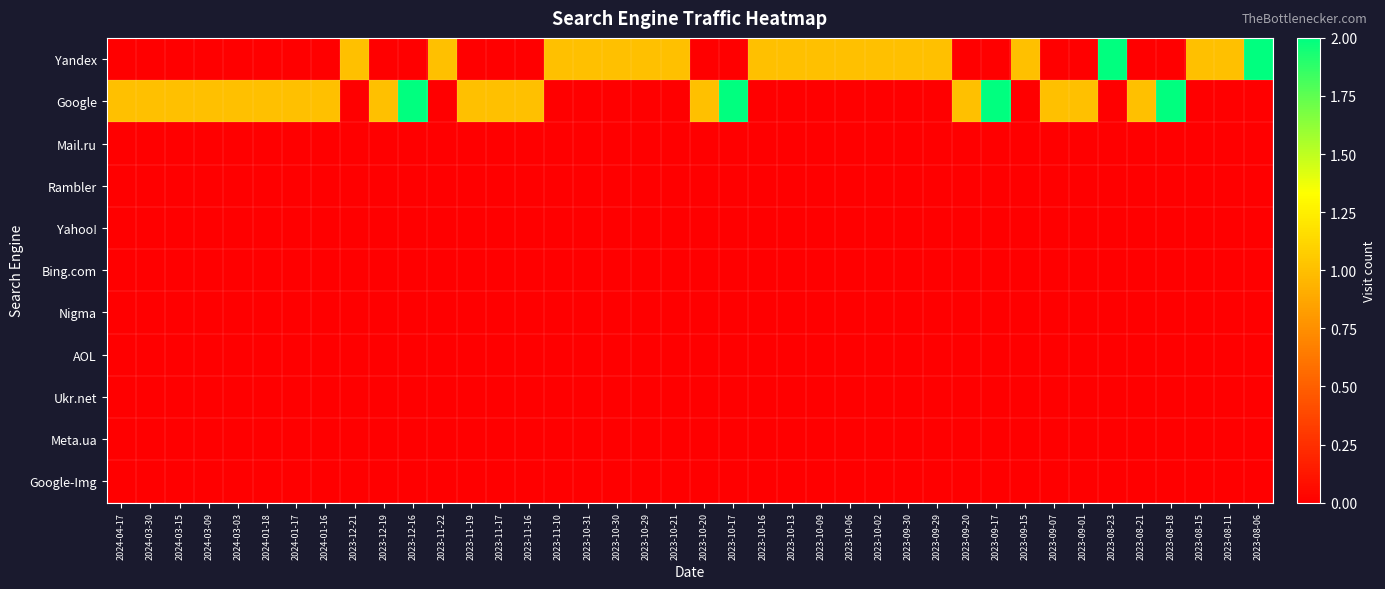

Which series changed the most between 2024-01-18 and 2023-12-21?

Yandex